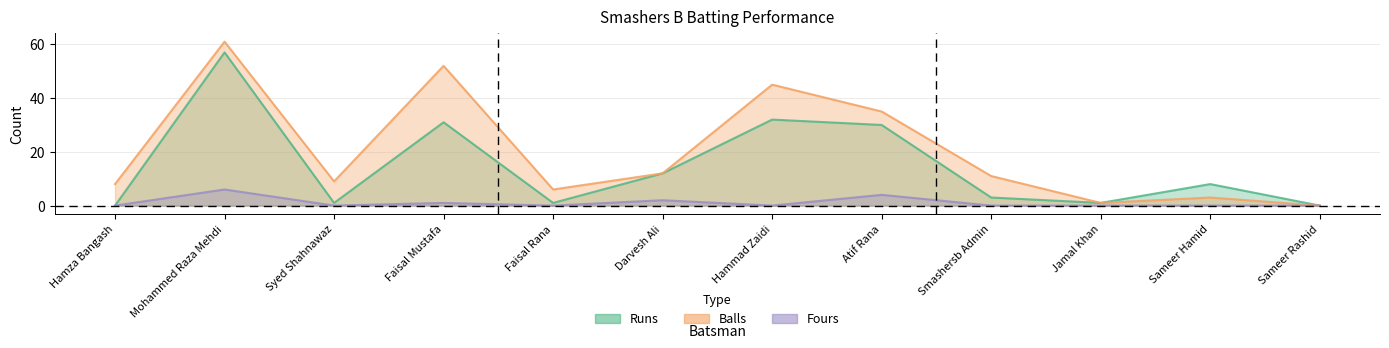

What is the label of the 11th point from the right?

Mohammed Raza Mehdi